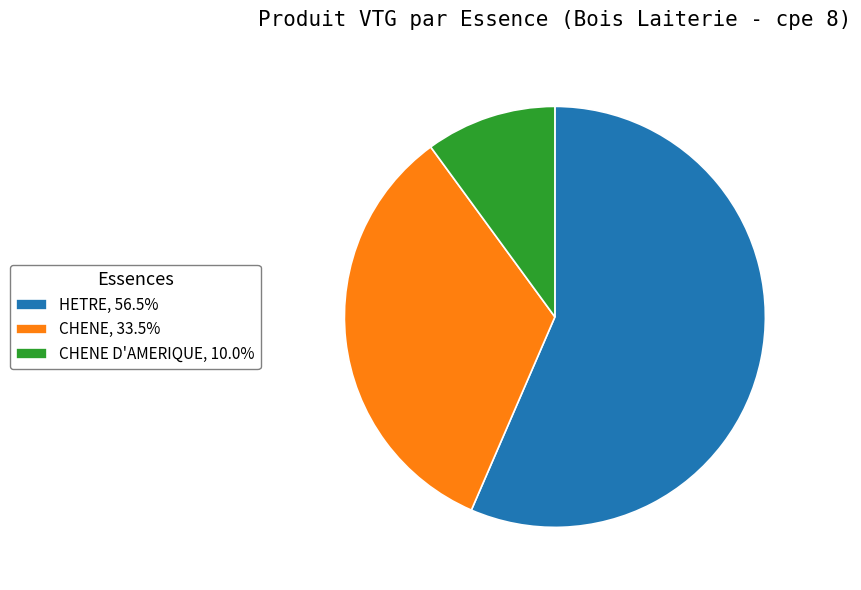

Is there a majority slice in this chart?

Yes